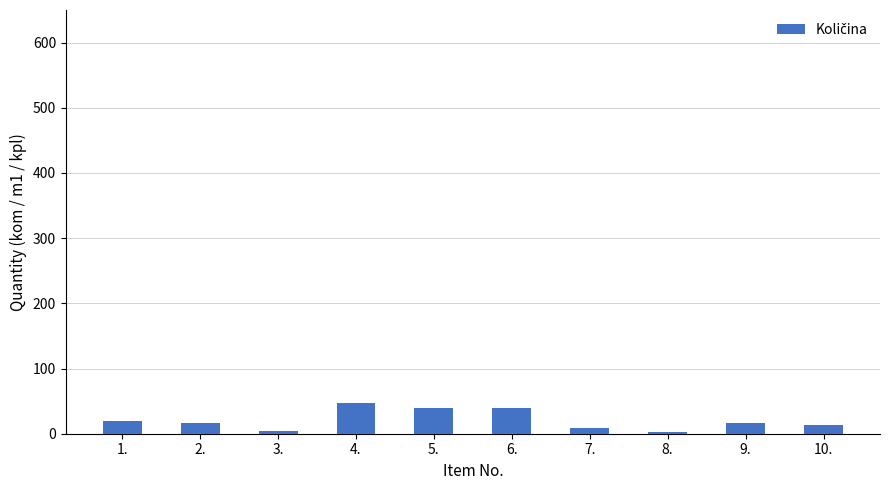

Approximately how many times larger is the value at 4. compared to 10.?

3.4